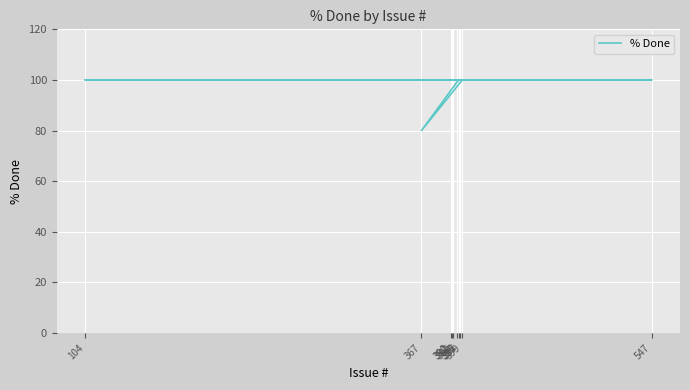

Is this an area chart (filled region under the line)?

No